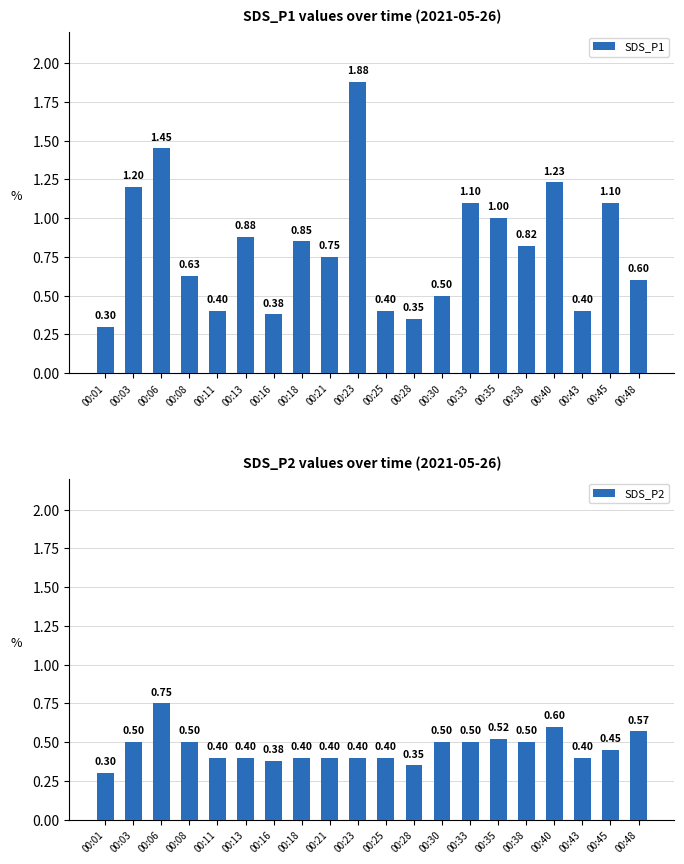

Rank the categories by SDS_P2 value from lowest to highest.

00:01, 00:28, 00:16, 00:11, 00:13, 00:18, 00:21, 00:23, 00:25, 00:43, 00:45, 00:03, 00:08, 00:30, 00:33, 00:38, 00:35, 00:48, 00:40, 00:06